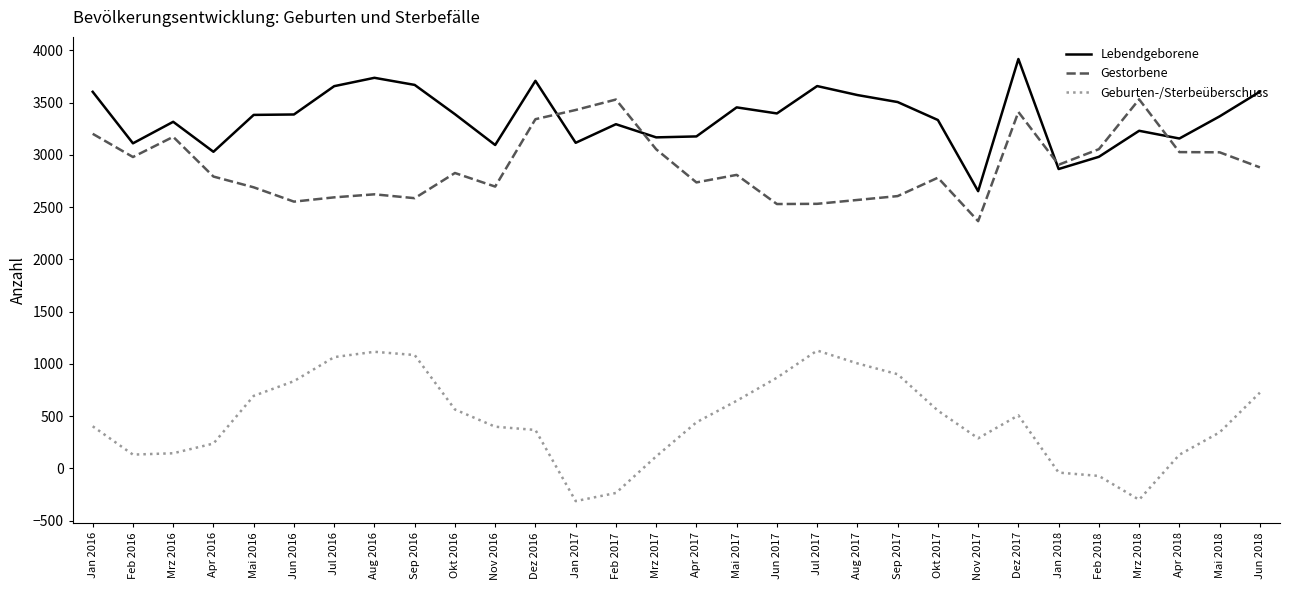

Which series has the widest spread of values?

Geburten-/Sterbeüberschuss